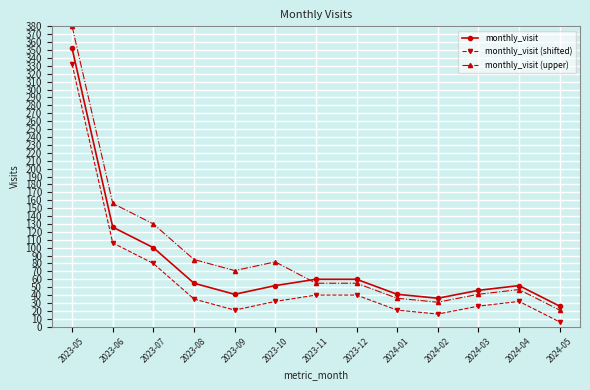

The monthly_visit series shows 99 at 2023-12. True or false?

False